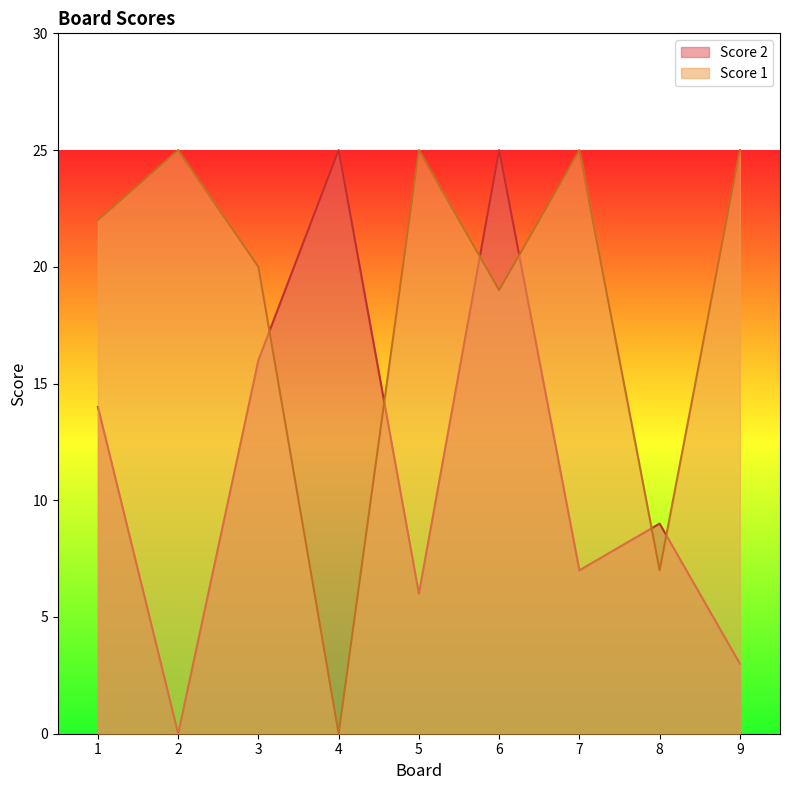

How many intersections are there between Score 1 and Score 2?

6